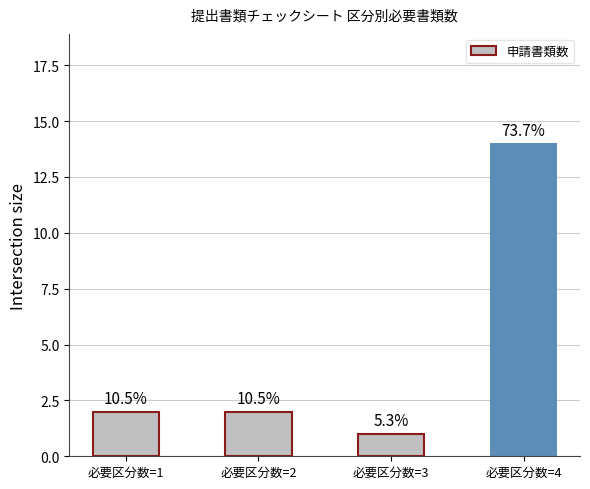

How many bars are there in total?

4